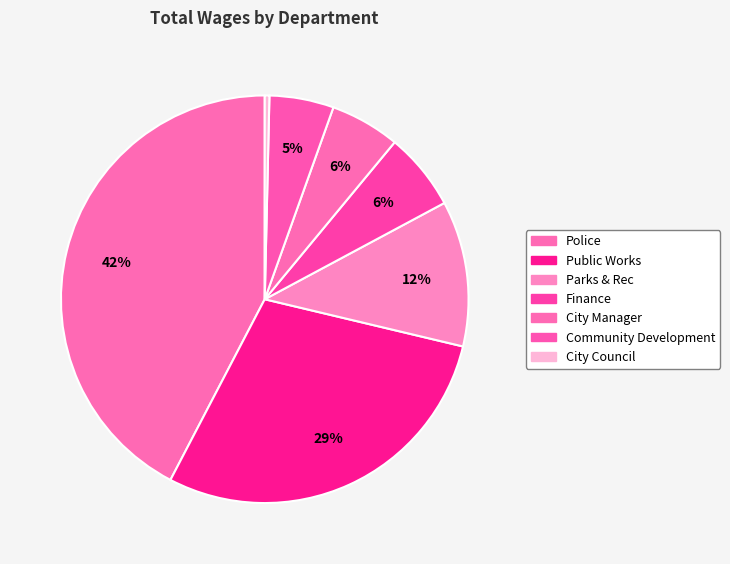

How many segments does this pie chart have?

7